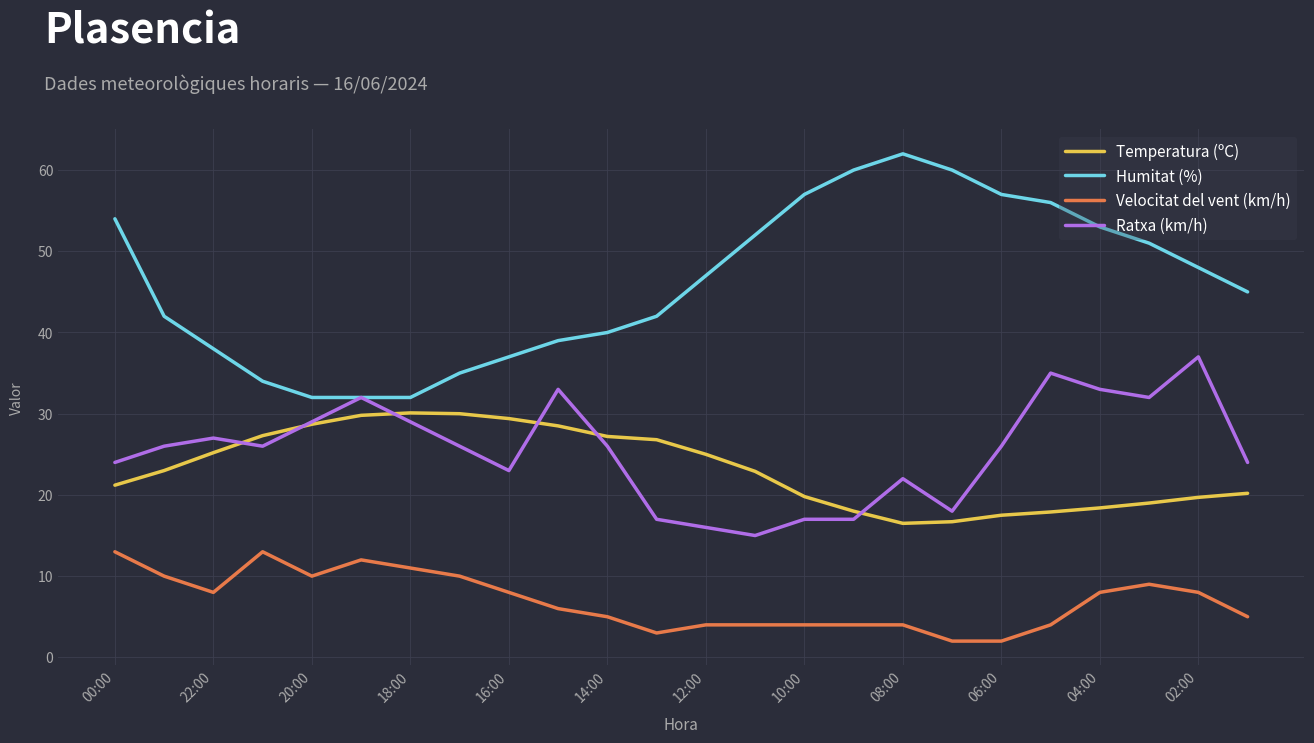

What are all the series names shown in the legend?

Temperatura (ºC), Humitat (%), Velocitat del vent (km/h), Ratxa (km/h)